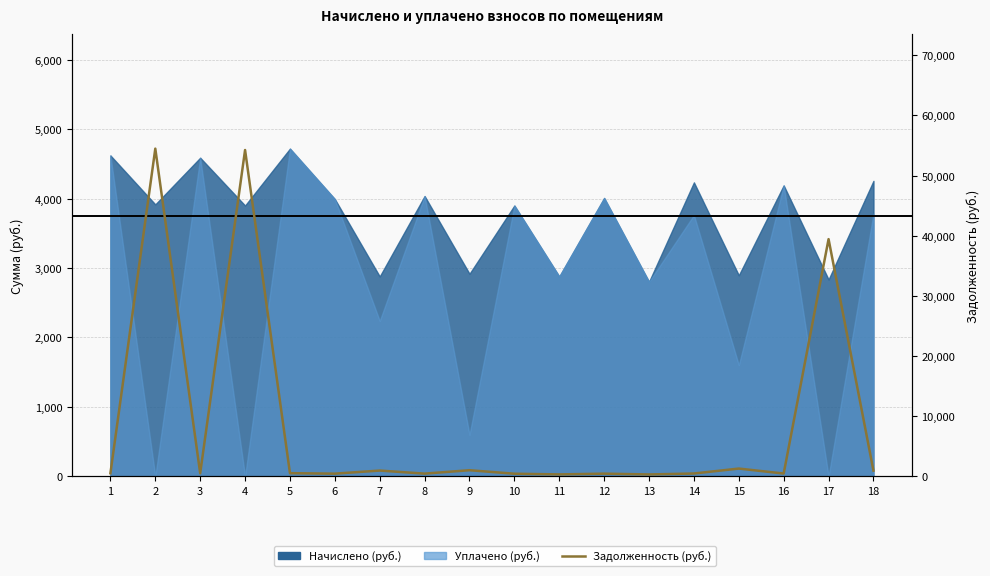

Which has a higher value, 6 or 12?

12